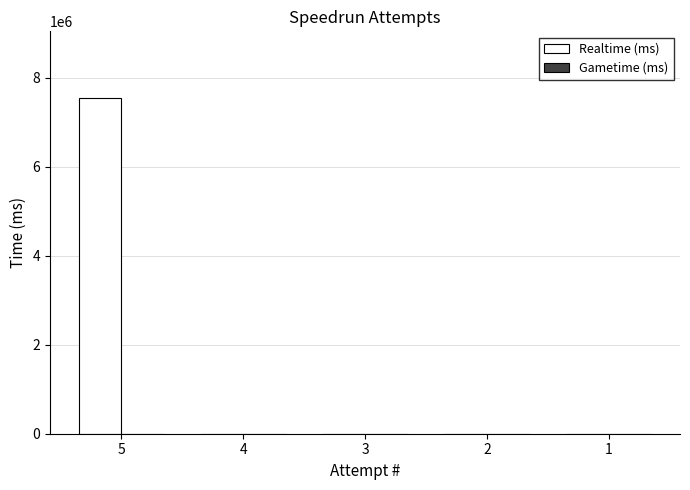

What is the sum of all values?

7537933